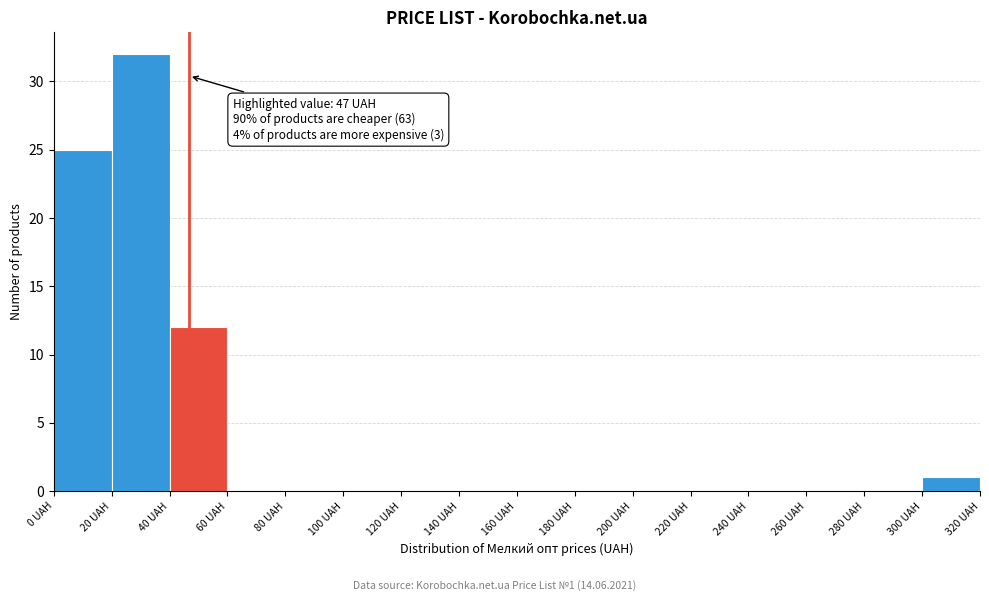

Over which range of the x-axis is the bar tallest?

20 to 40